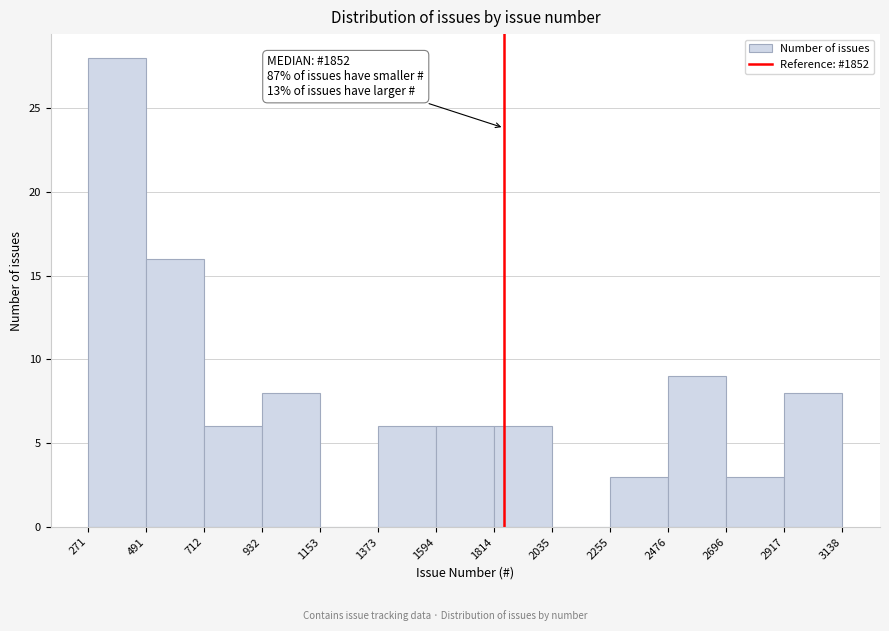

Which range on the x-axis has the tallest bar?

271 to 491